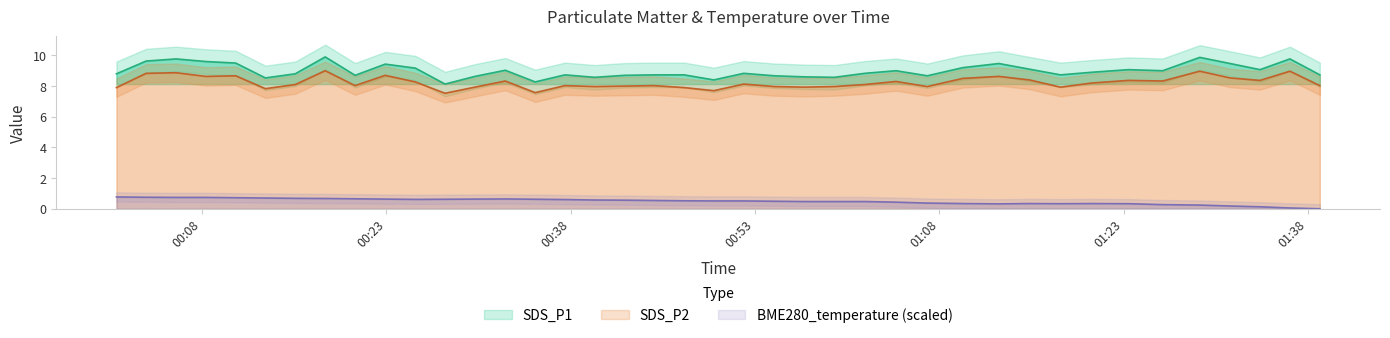

Reading left to right, transcribe all the data shown in this chart.

SDS_P1: 8.8	9.6	9.8	9.6	9.5	8.5	8.8	9.9	8.7	9.4	9.2	8.1	8.6	9.0	8.3	8.7	8.6	8.7	8.7	8.7	8.4	8.8	8.7	8.6	8.6	8.8	9.0	8.7	9.2	9.5	9.1	8.7	8.9	9.1	9.0	9.9	9.5	9.1	9.8	8.7
SDS_P2: 7.9	8.8	8.9	8.6	8.7	7.8	8.1	9.0	8.0	8.7	8.3	7.5	7.9	8.3	7.6	8.0	8.0	8.0	8.0	7.9	7.7	8.1	8.0	7.9	8.0	8.1	8.3	8.0	8.5	8.6	8.4	7.9	8.2	8.4	8.3	9.0	8.5	8.4	9.0	8.0
BME280_temperature: 0.8	0.8	0.7	0.7	0.7	0.7	0.7	0.7	0.6	0.6	0.6	0.6	0.6	0.6	0.6	0.6	0.6	0.6	0.5	0.5	0.5	0.5	0.5	0.5	0.5	0.5	0.4	0.4	0.3	0.3	0.3	0.3	0.3	0.3	0.3	0.2	0.2	0.1	0.1	0.0